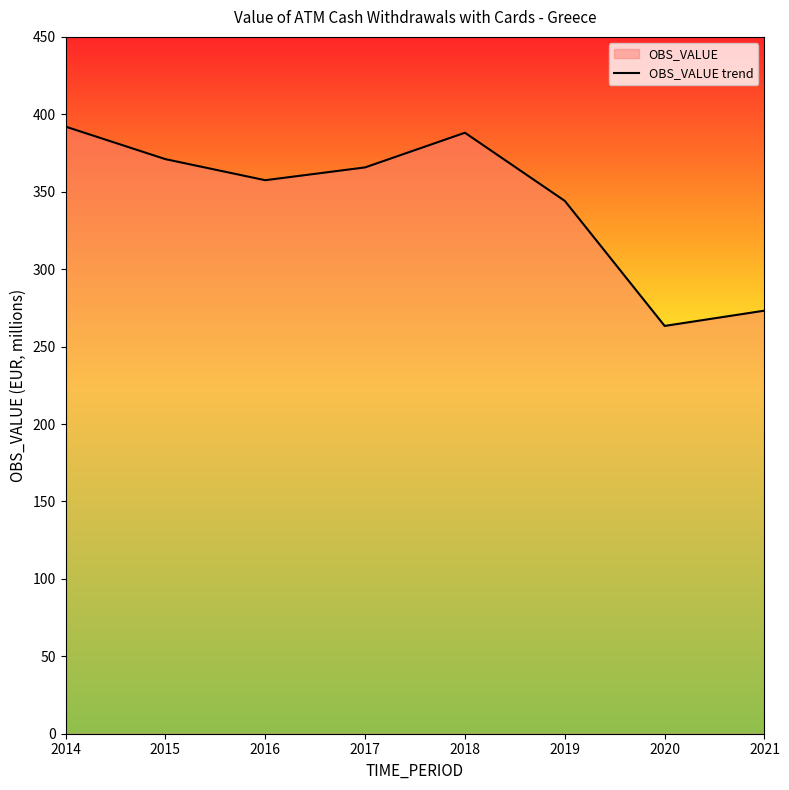

What is the change in value from 2014 to 2018?

-4.0